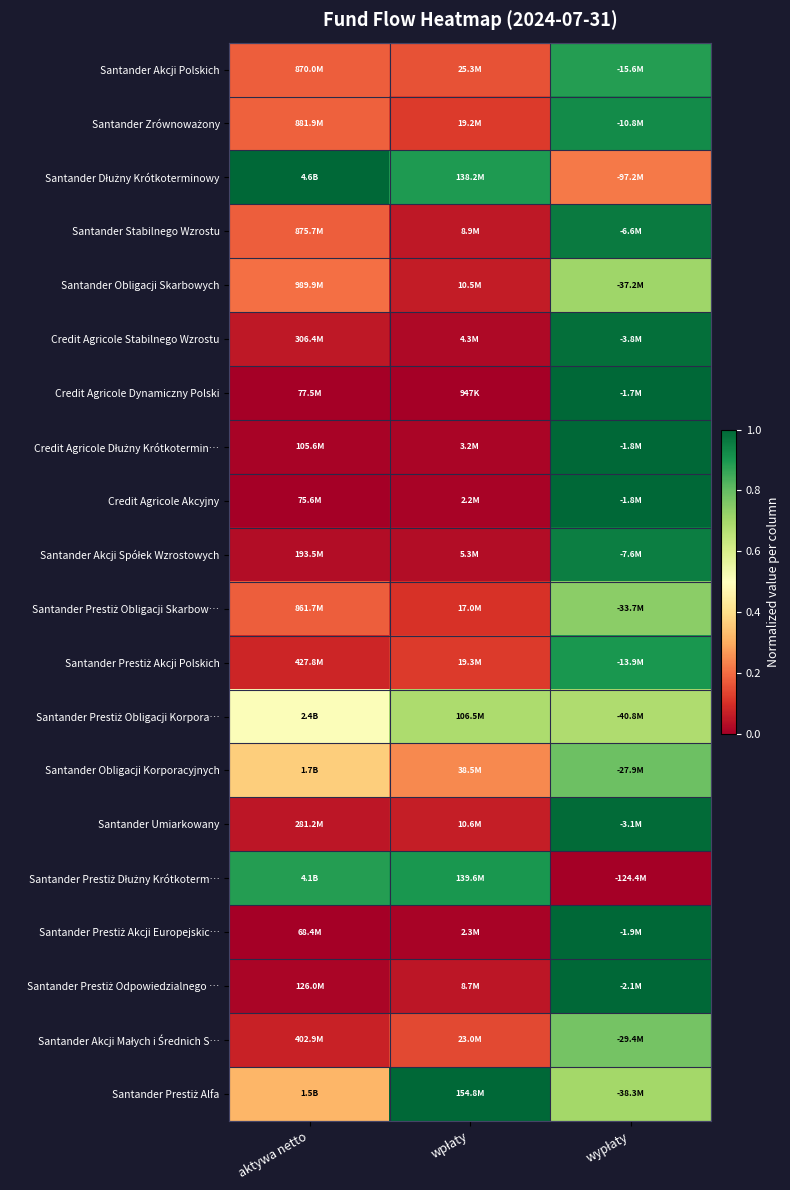

Count the number of data series in this chart.

20